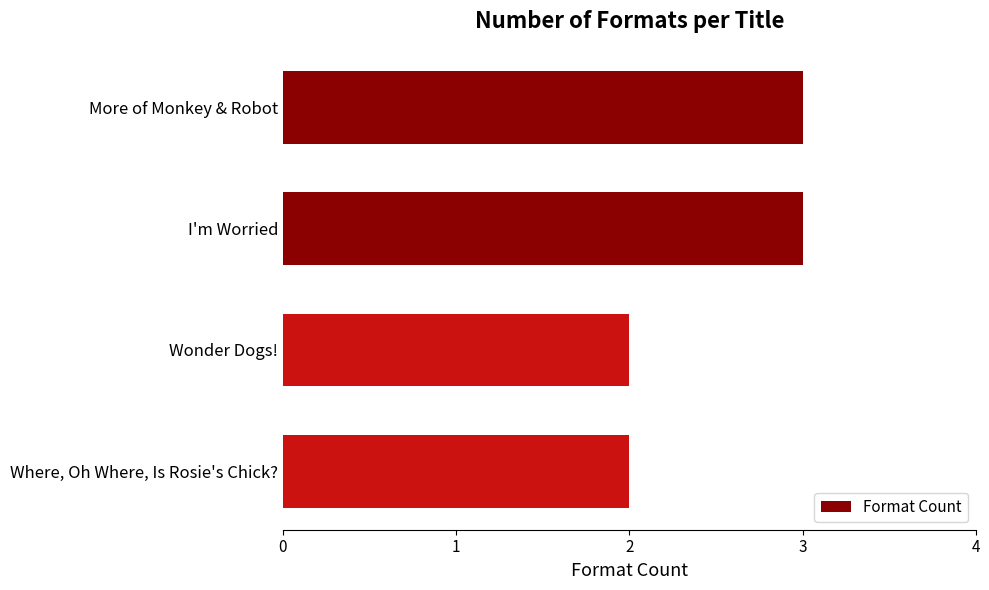

Approximately how many times larger is the value at I'm Worried compared to More of Monkey & Robot?

1.0